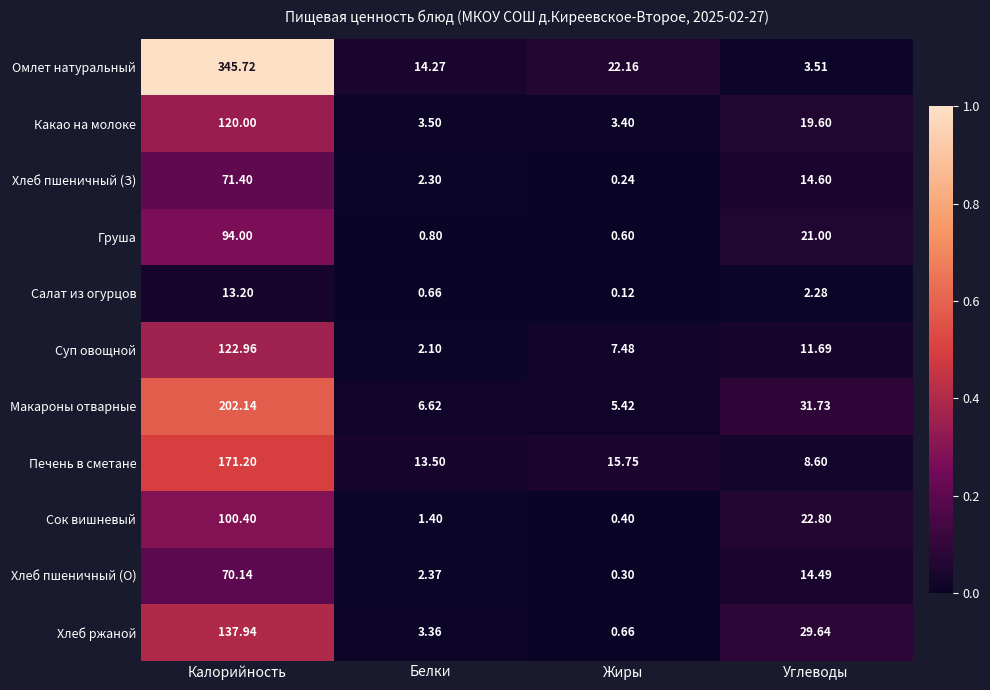

Which category has the lowest value across all series?

Жиры